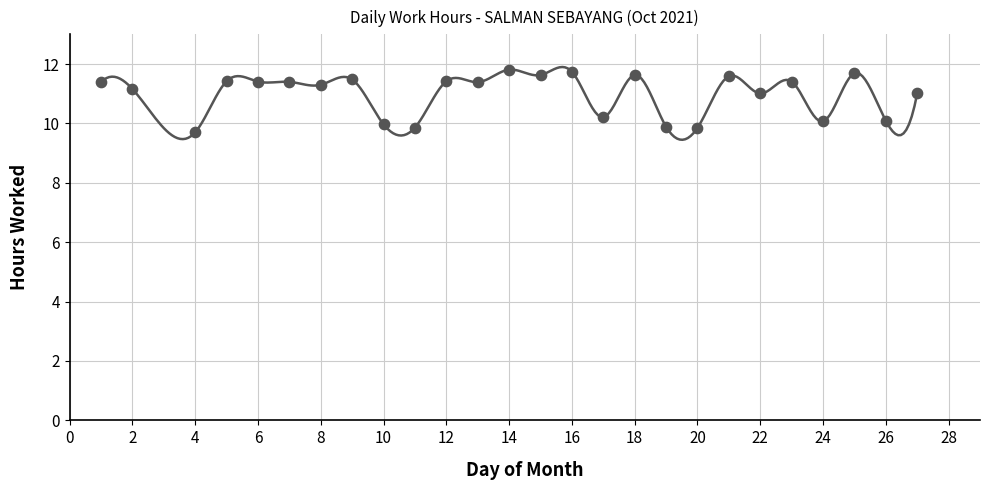

What is the range of Y values (max minus min)?

2.1